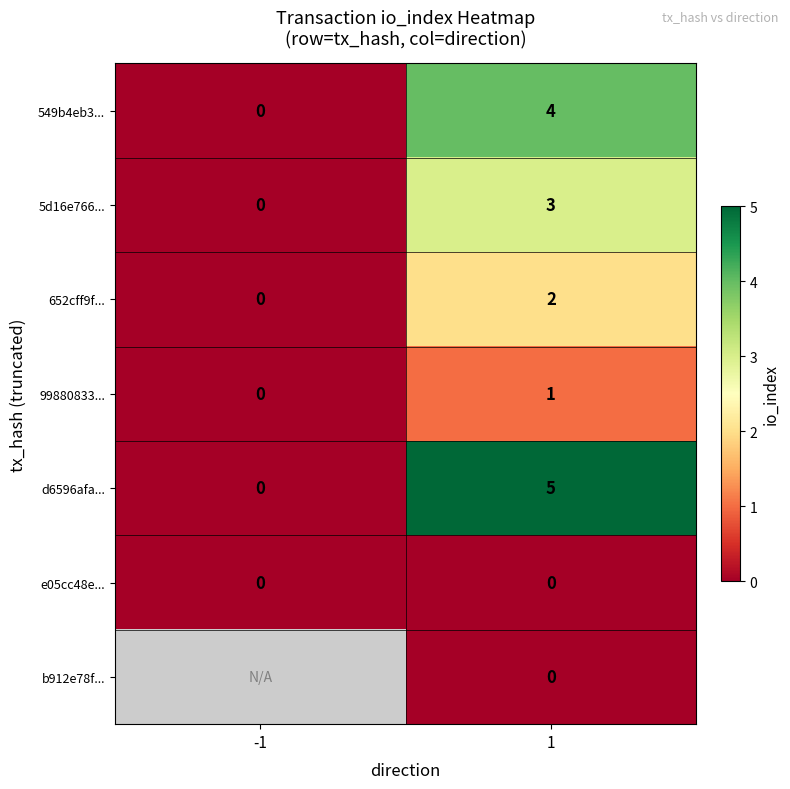

What is the sum of all 549b4eb3... values?

4